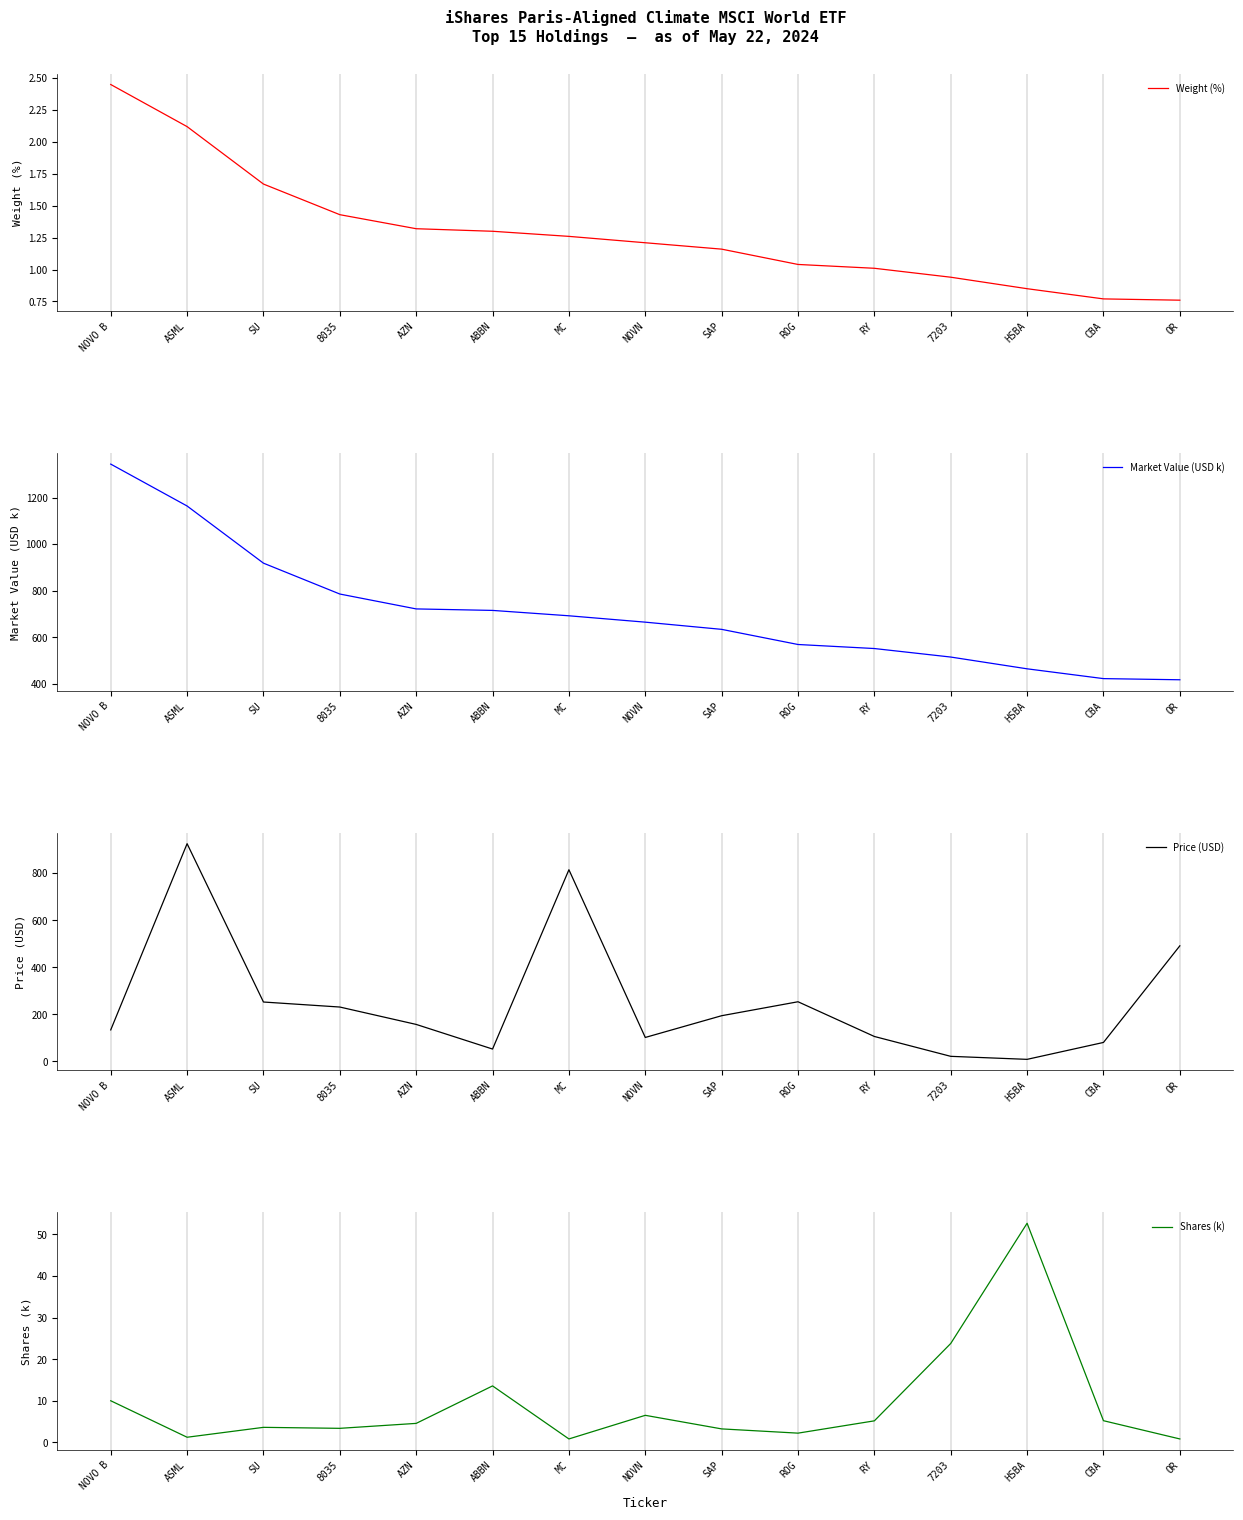

True or false: Weight (%) has more than 1 interior local peaks.

False